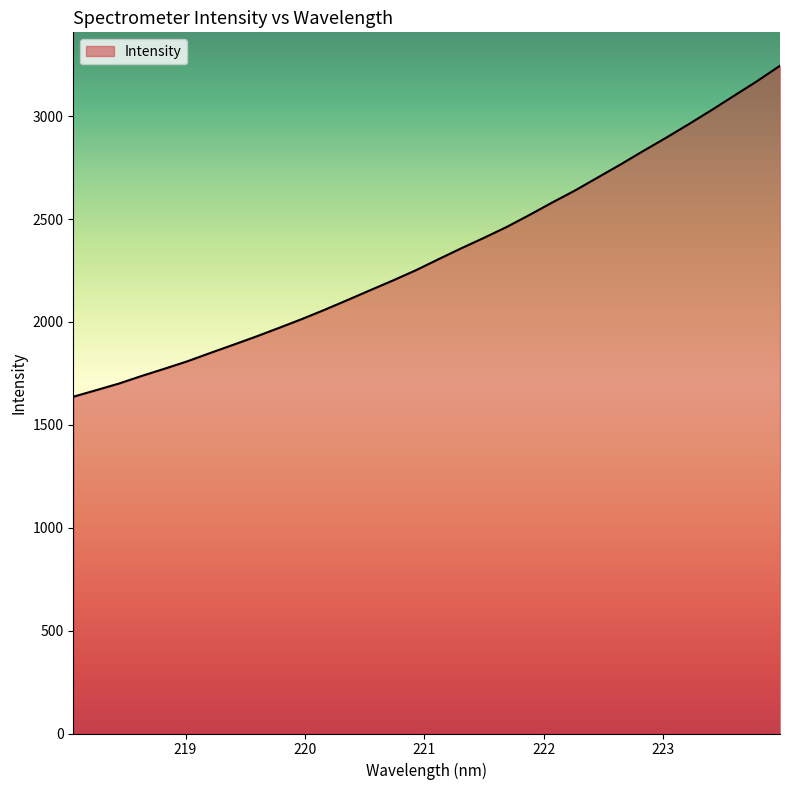

What is the difference between the maximum and minimum values?

1608.8